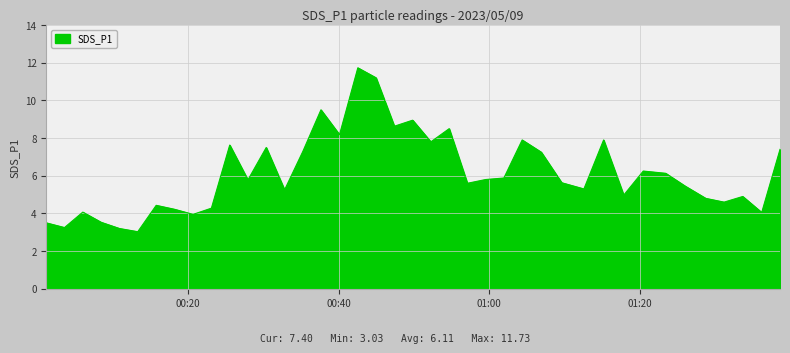

What is the greatest value displayed?

11.7